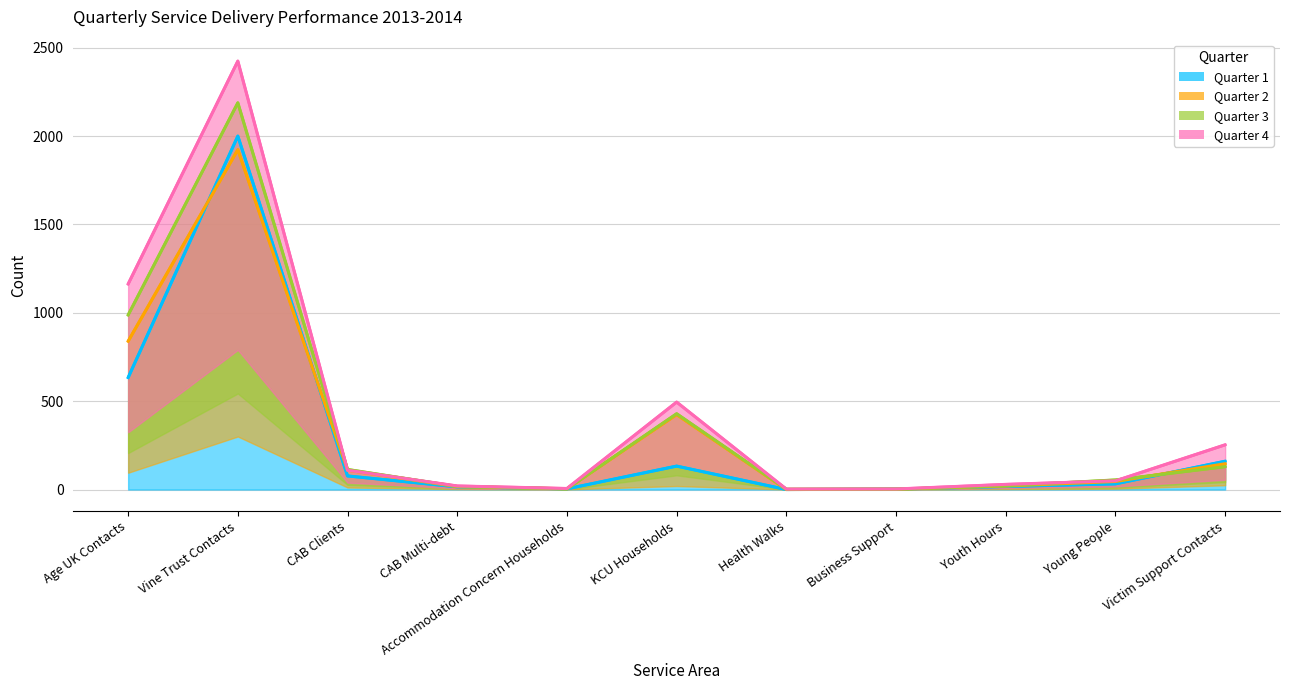

How many data points in Quarter 1 are less than 32?

5